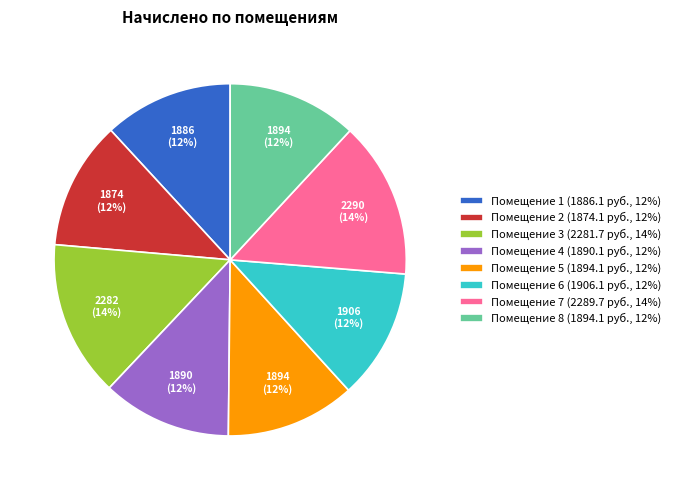

True or false: Помещение 8 (1894.1 руб., 12%) accounts for 6% of the total.

False